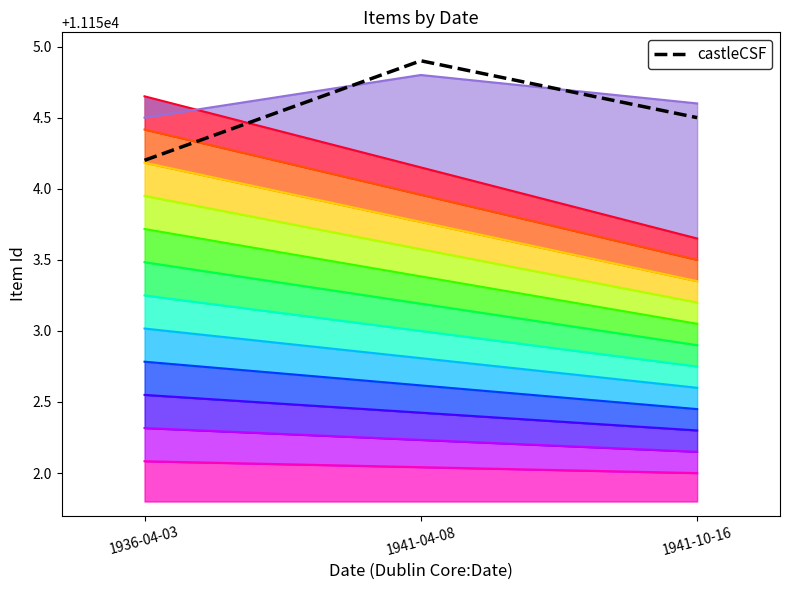

True or false: the data shows 11154.5 at 1941-10-16.

True